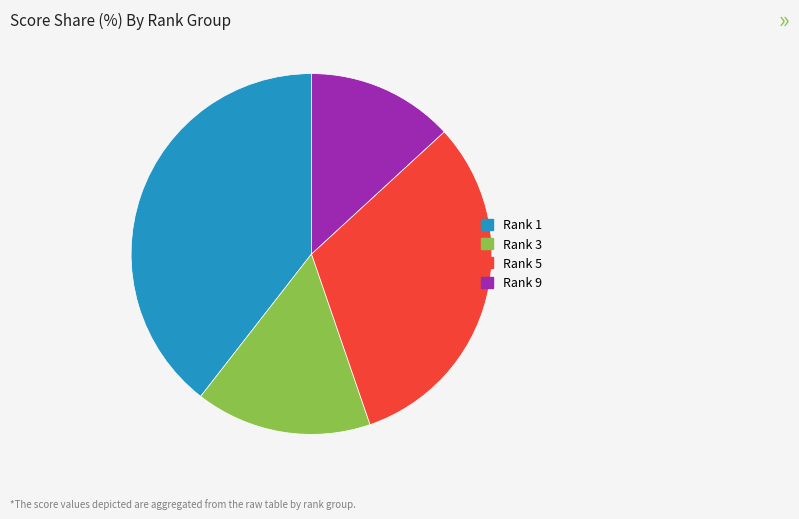

Is there a majority slice in this chart?

No